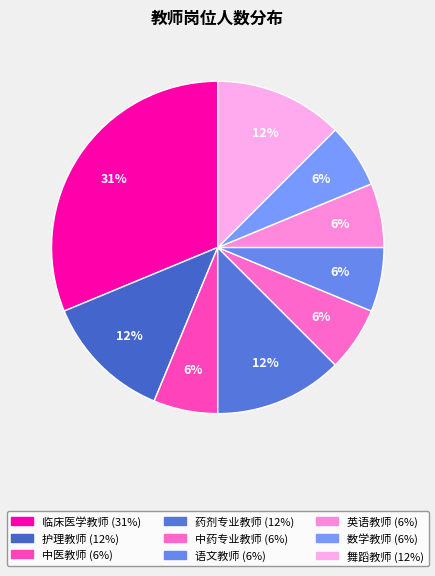

What is the largest slice in the pie chart?

临床医学教师